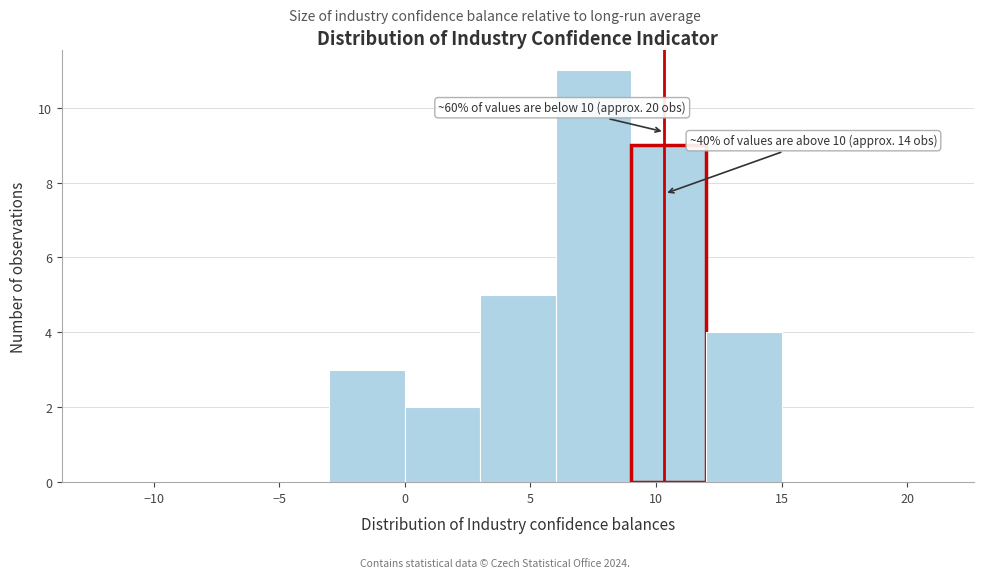

Which range on the x-axis has the tallest bar?

6 to 9